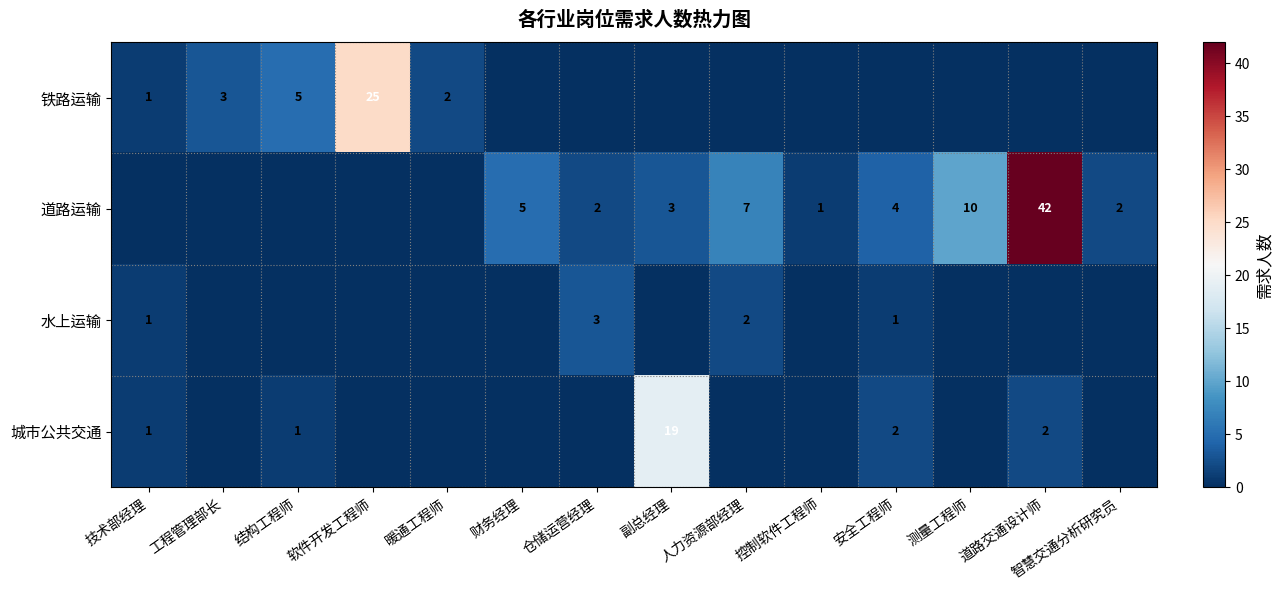

Which has a higher value, 智慧交通分析研究员 or 软件开发工程师?

软件开发工程师